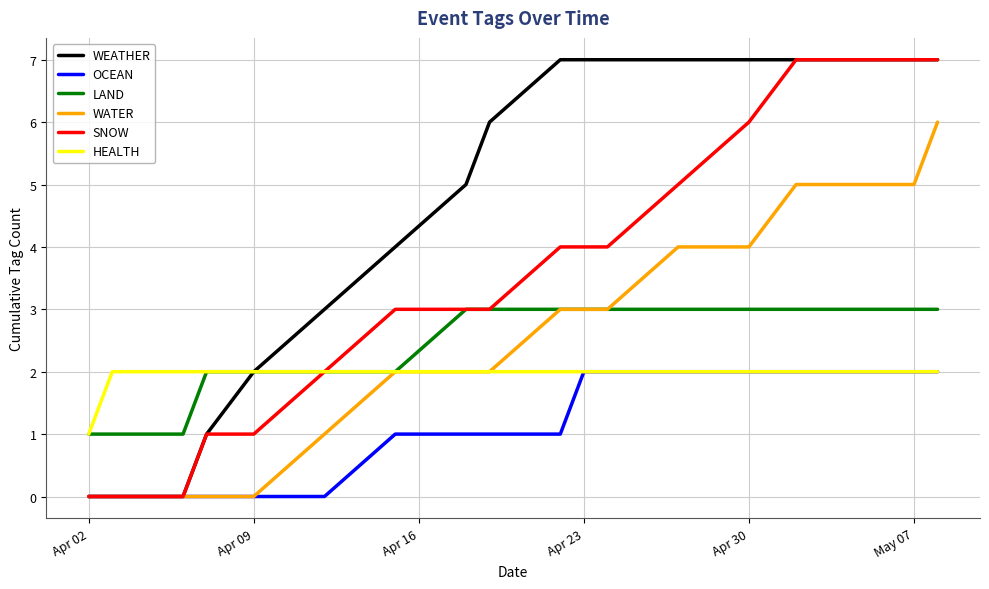

True or false: OCEAN and LAND cross at least once.

False